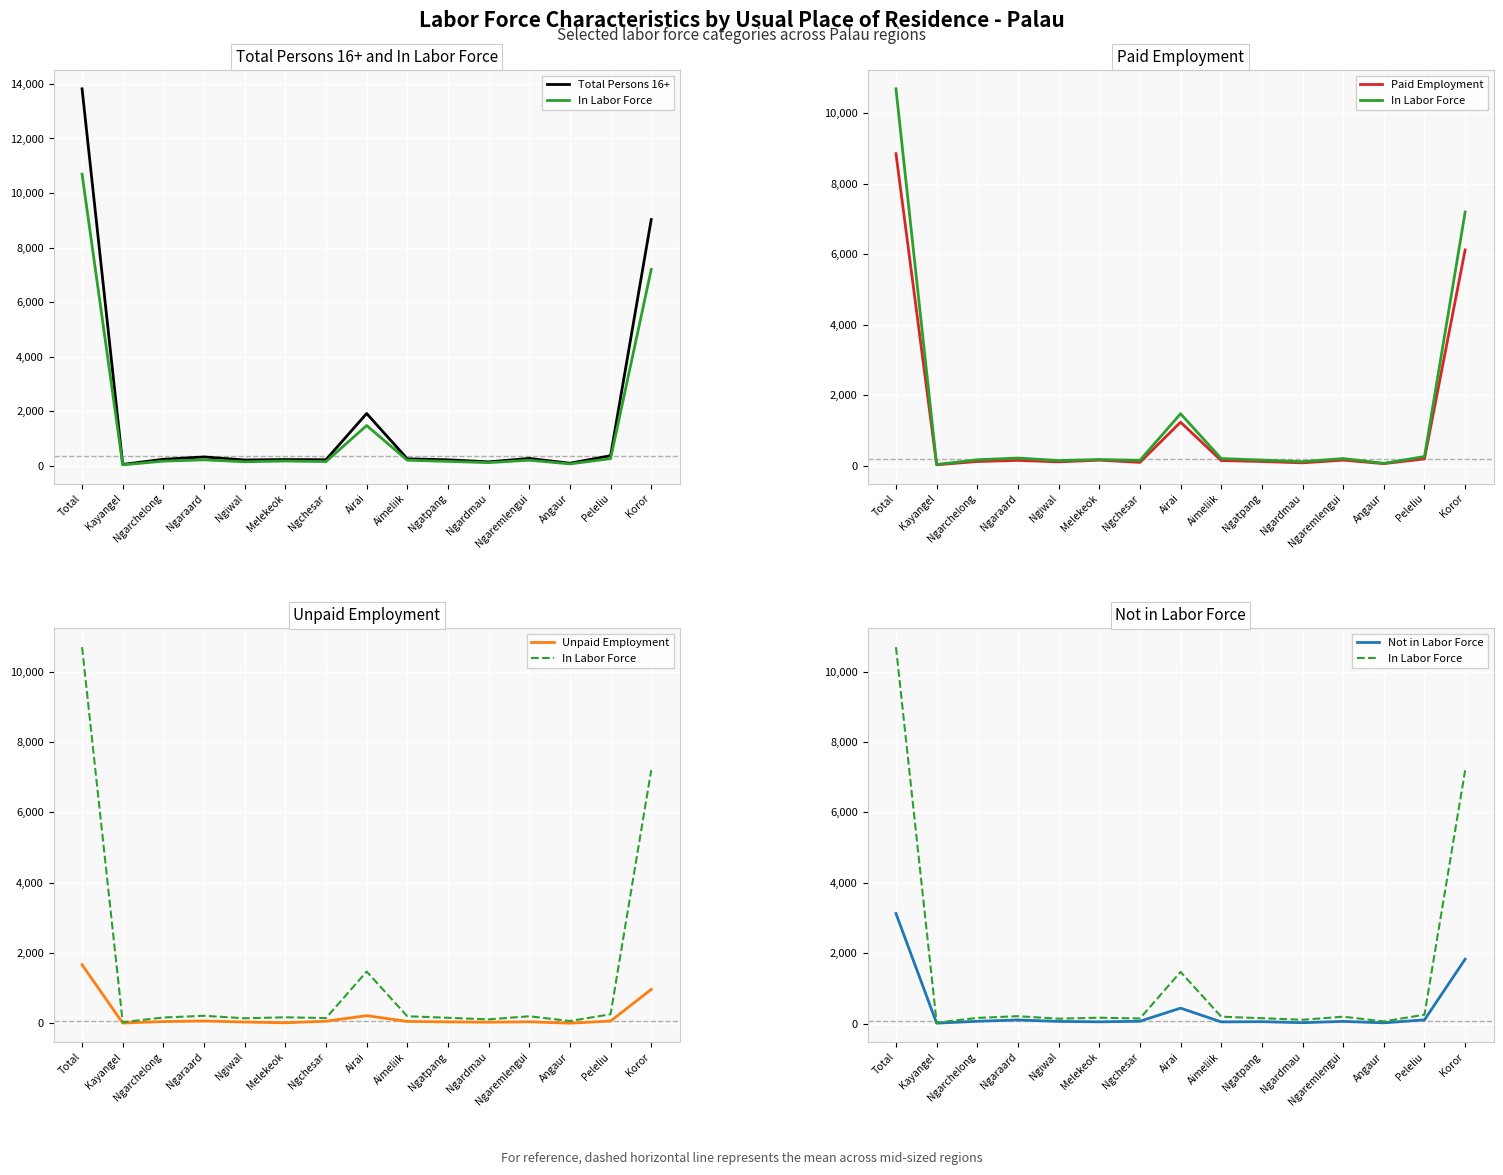

True or false: In Labor Force and Unpaid Employment cross at least once.

False